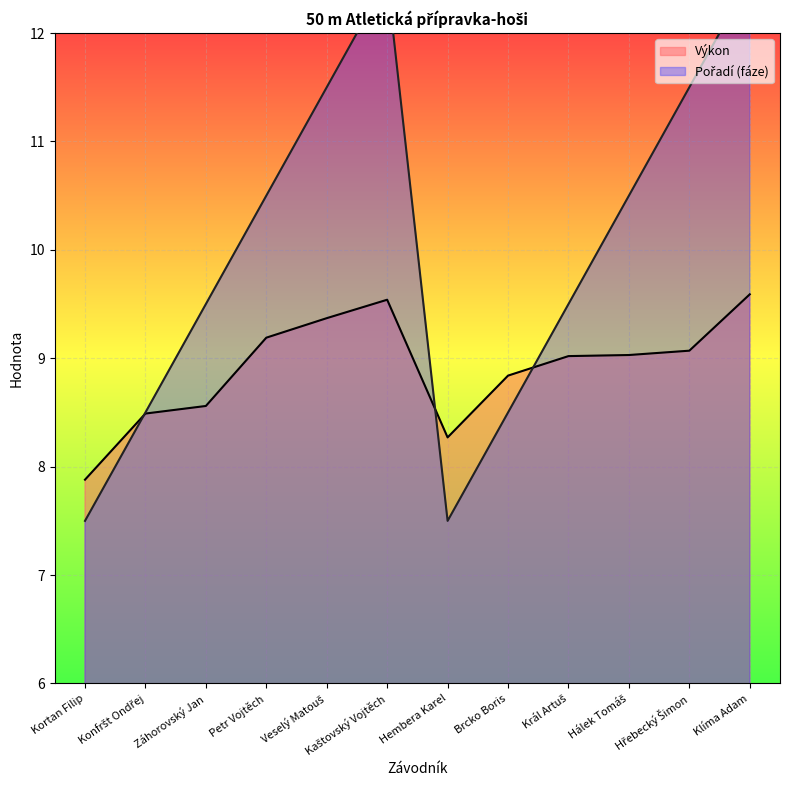

Rank the series by their maximum value, from lowest to highest.

Výkon, Pořadí (fáze)